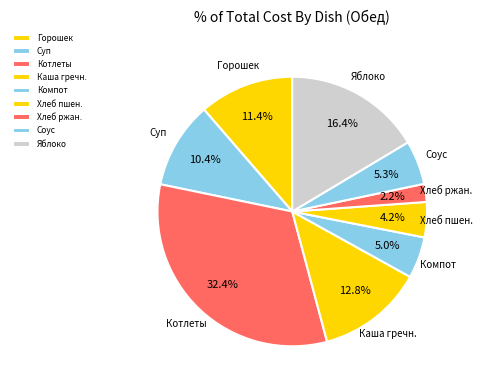

Which has a higher value, Соус or Горошек?

Горошек